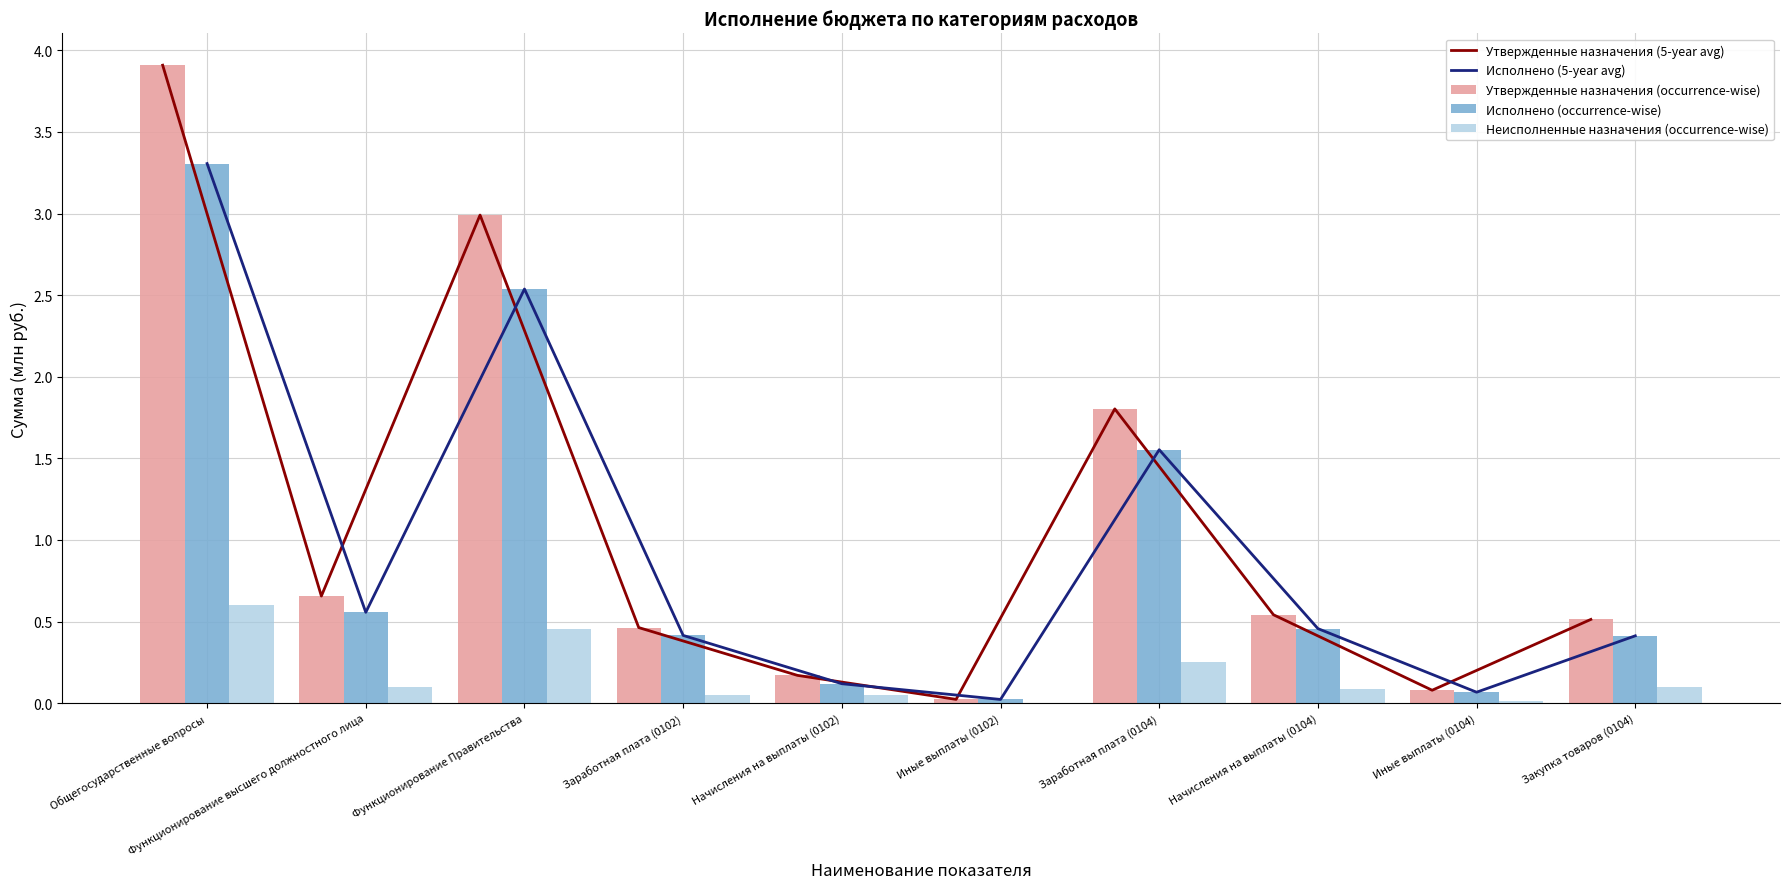

At how many categories does at least one series exceed 1?

3